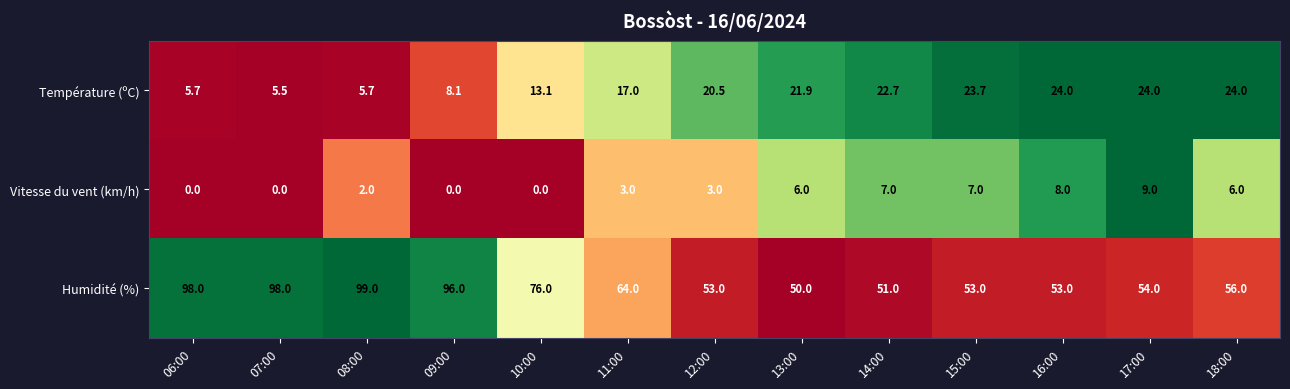

The value of Température (ºC) at 17:00 is 24.0. True or false?

True